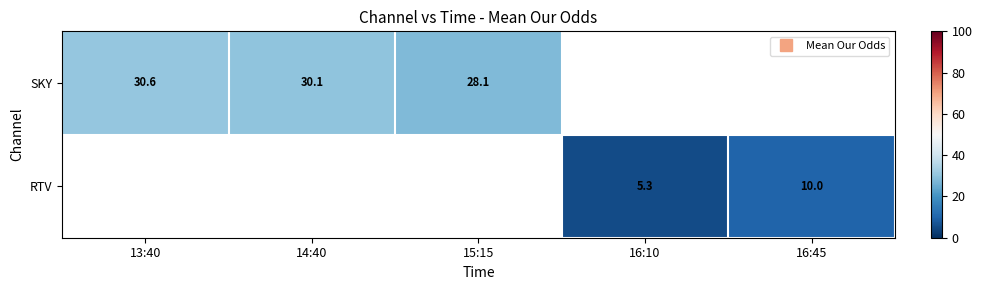

How many values in RTV are above zero?

2